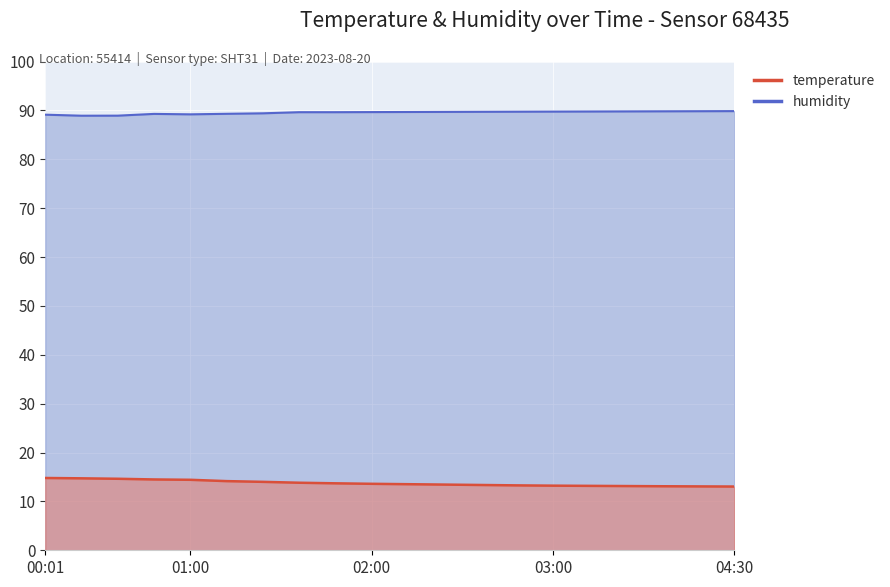

Which series has the largest total across all categories?

humidity